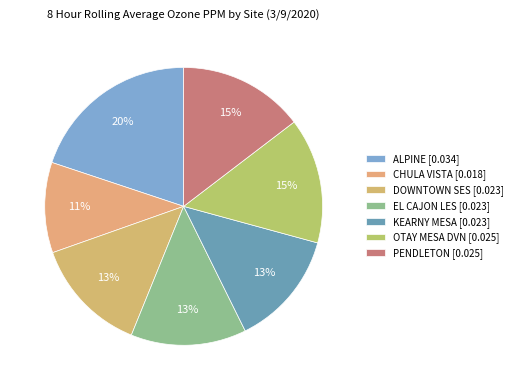

To the nearest percent, what is the difference between the largest and smallest slice percentages?

9%